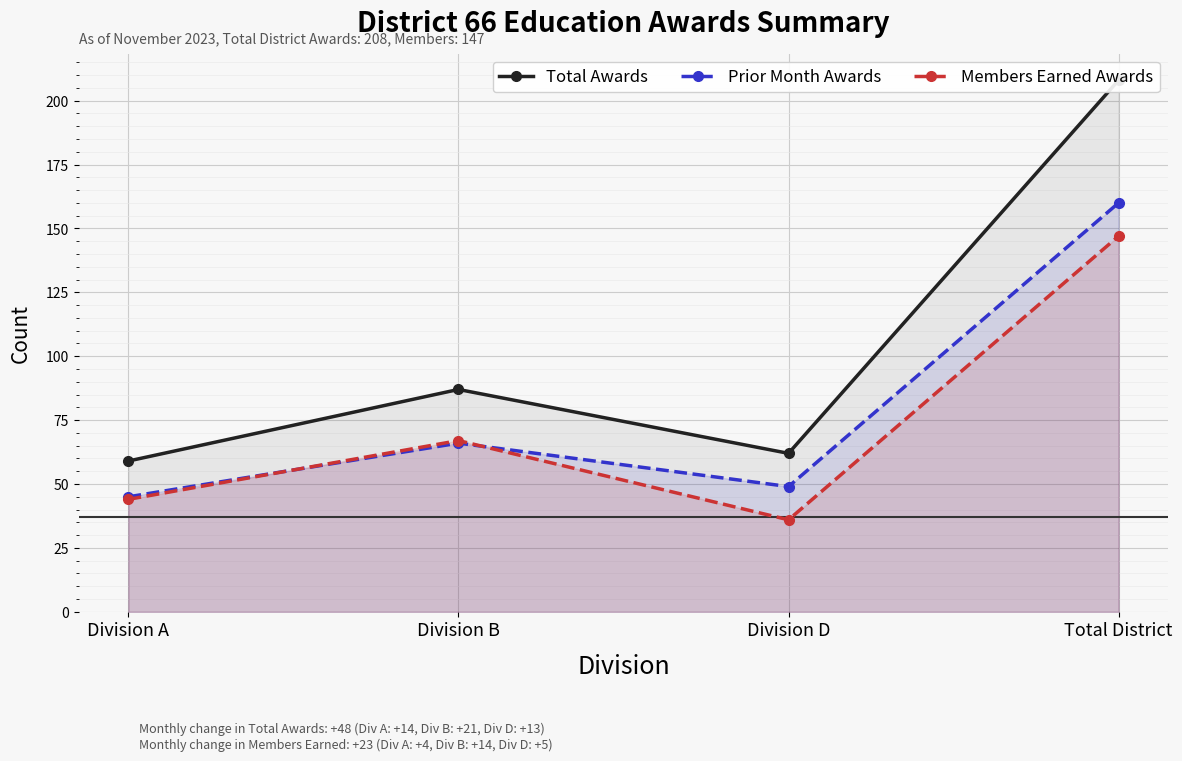

What is the label of the 1st point from the right?

Total District